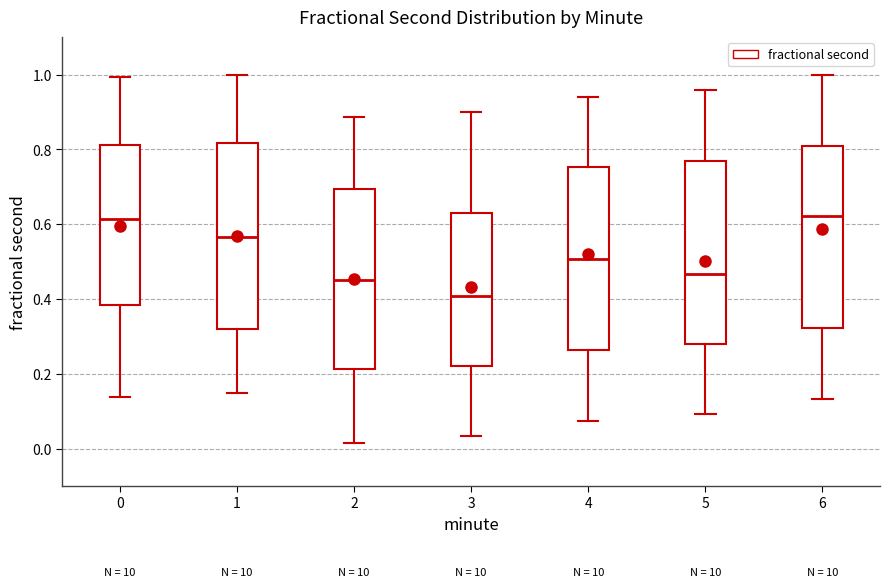

Reading left to right, transcribe this box plot: for each box, give where its median line is, the range the box spans, and where its two whiskers end, as read against the y-axis. The values are not printed on the chart, so give them approximately, as read against the axis.

0: median 0.62, box 0.38 to 0.82, whiskers 0.14 to 1.00
1: median 0.56, box 0.32 to 0.82, whiskers 0.14 to 1.00
2: median 0.46, box 0.22 to 0.70, whiskers 0.02 to 0.88
3: median 0.40, box 0.22 to 0.64, whiskers 0.04 to 0.90
4: median 0.50, box 0.26 to 0.76, whiskers 0.08 to 0.94
5: median 0.46, box 0.28 to 0.78, whiskers 0.10 to 0.96
6: median 0.62, box 0.32 to 0.82, whiskers 0.14 to 1.00